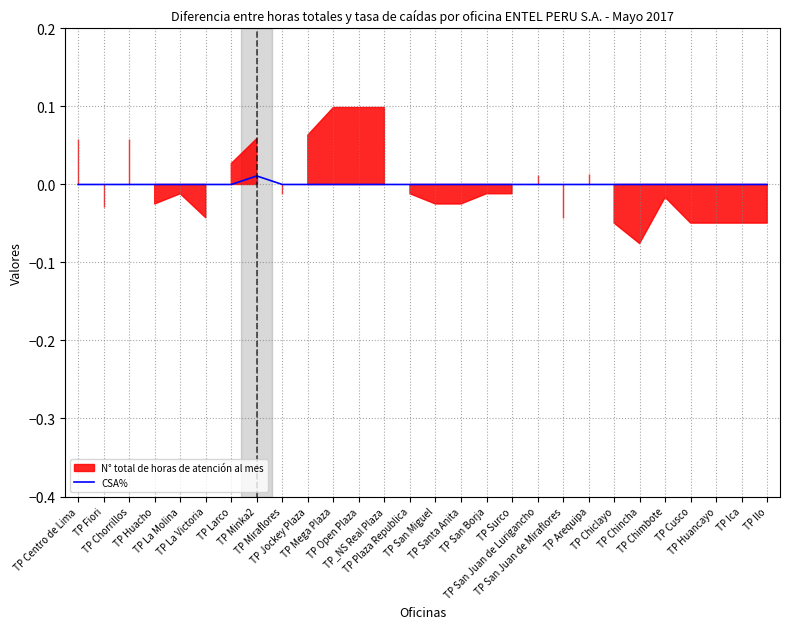

Reading left to right, list all the values displayed in this chart.

TP Centro de Lima=0.0	TP Fiori=0.0	TP Chorrillos=0.0	TP Huacho=0.0	TP La Molina=0.0	TP La Victoria=0.0	TP Larco=0.0	TP Minka2=0.0	TP Miraflores=0.0	TP Jockey Plaza=0.0	TP Mega Plaza=0.0	TP Open Plaza=0.0	TP_NS Real Plaza=0.0	TP Plaza Republica=0.0	TP San Miguel=0.0	TP Santa Anita=0.0	TP San Borja=0.0	TP Surco=0.0	TP San Juan de Lurigancho=0.0	TP San Juan de Miraflores=0.0	TP Arequipa=0.0	TP Chiclayo=0.0	TP Chincha=0.0	TP Chimbote=0.0	TP Cusco=0.0	TP Huancayo=0.0	TP Ica=0.0	TP Ilo=0.0